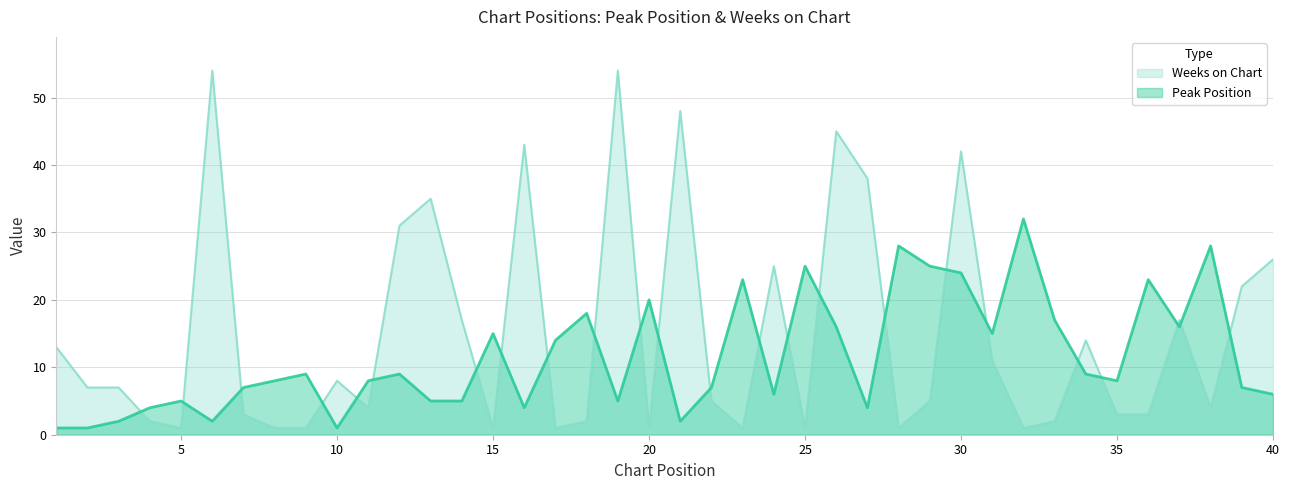

Is it true that Weeks on Chart equals 75 at 26?

False